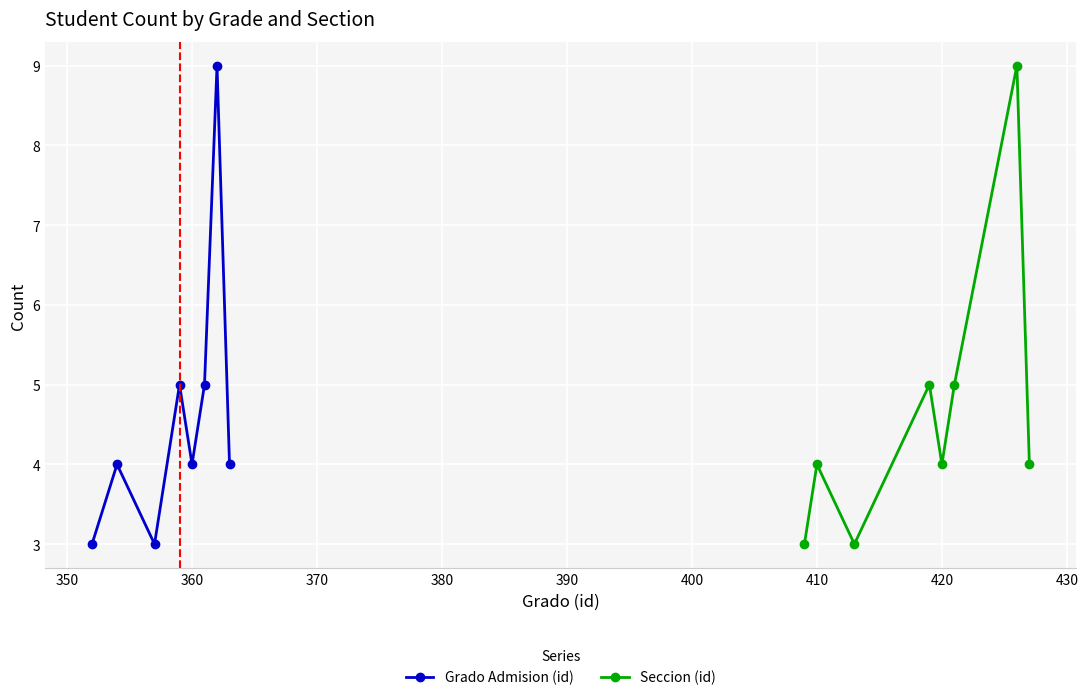

In Seccion (id), how many points are higher than both neighbors (excluding endpoints)?

3